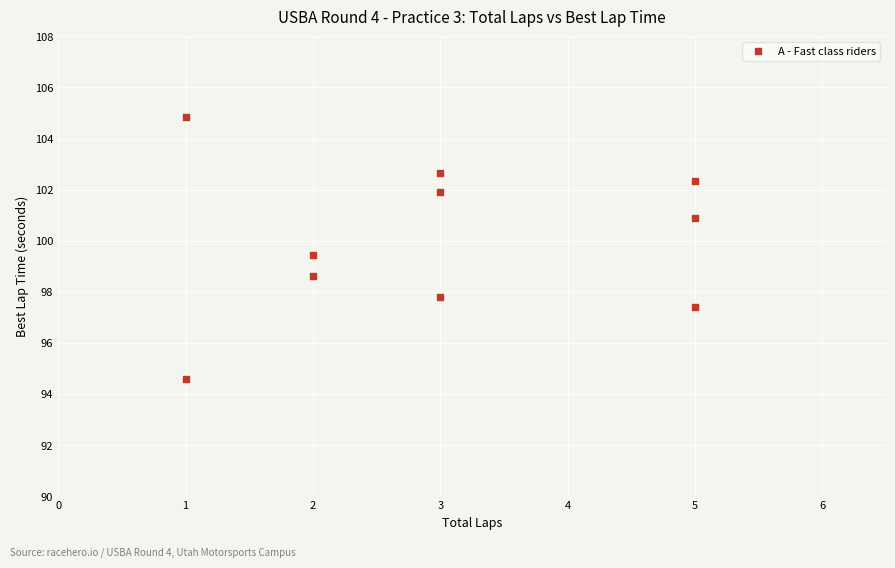

What is the range of Y values (max minus min)?

10.3